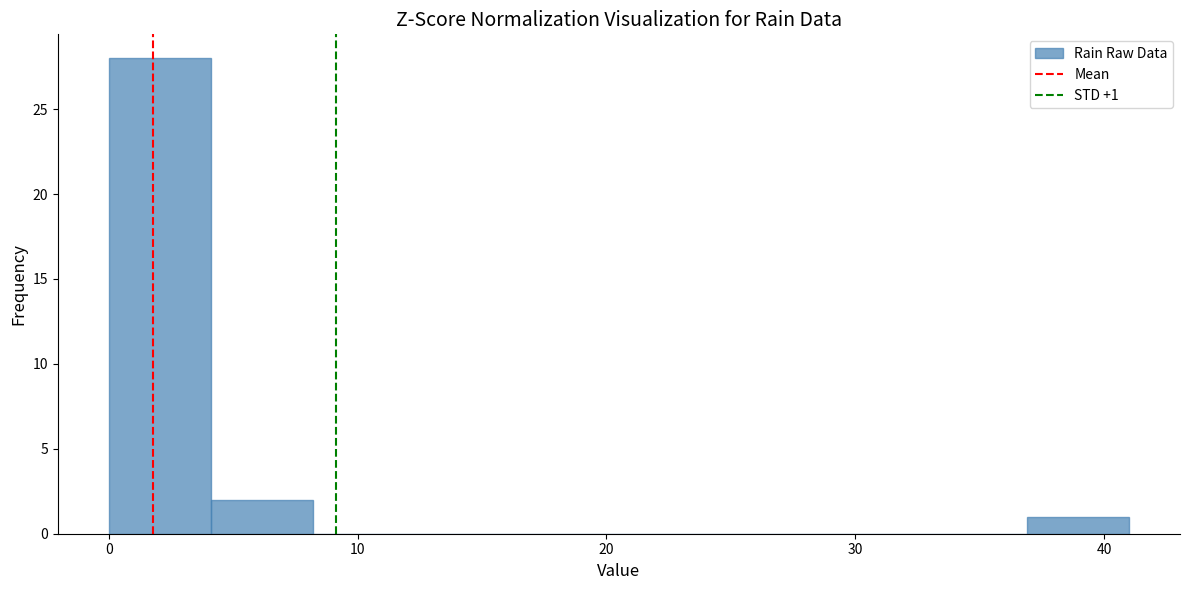

Which range on the x-axis has the tallest bar?

0.0 to 4.1